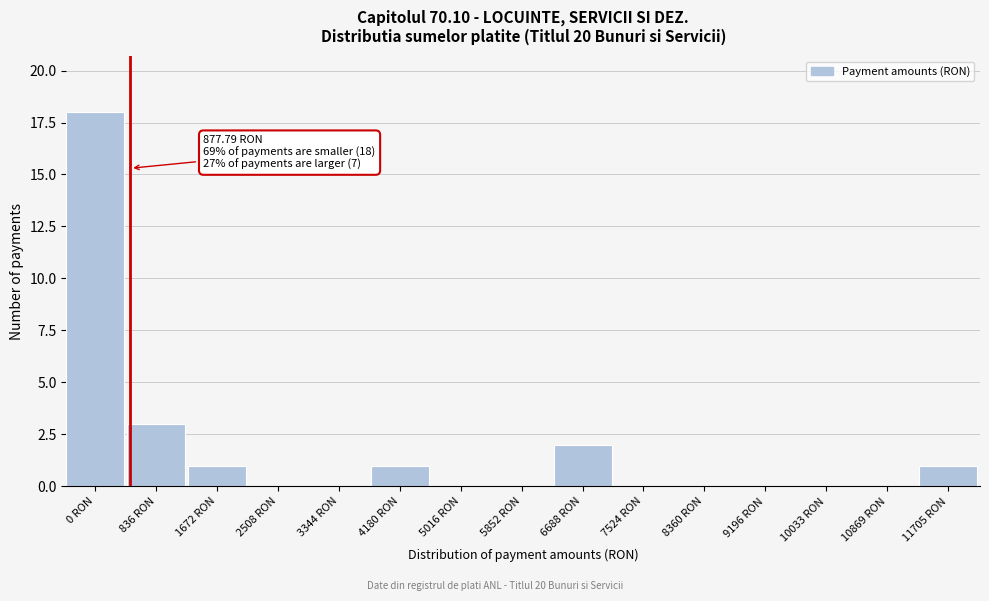

Reading left to right, list all the values displayed in this chart.

0 RON=18	836 RON=3	1672 RON=1	2508 RON=0	3344 RON=0	4180 RON=1	5016 RON=0	5852 RON=0	6688 RON=2	7524 RON=0	8360 RON=0	9196 RON=0	10033 RON=0	10869 RON=0	11705 RON=1